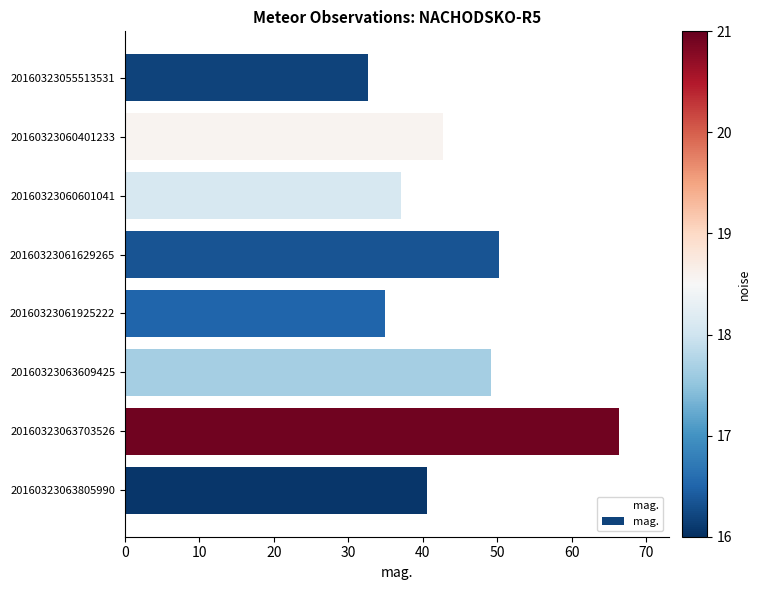

What is the change in value from 20160323055513531 to 20160323060401233?

+10.2